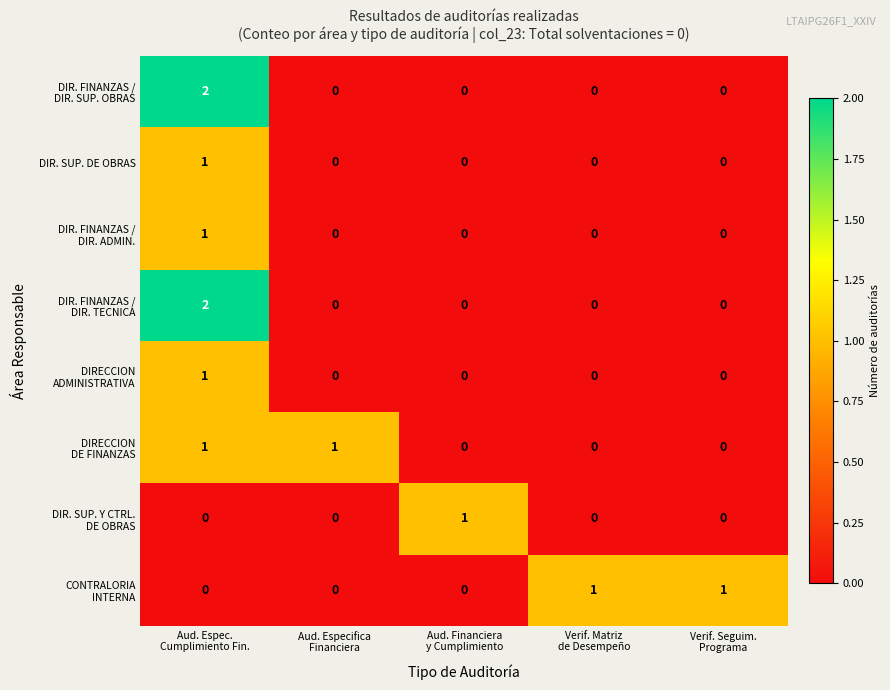

At how many categories does at least one series exceed 0?

5